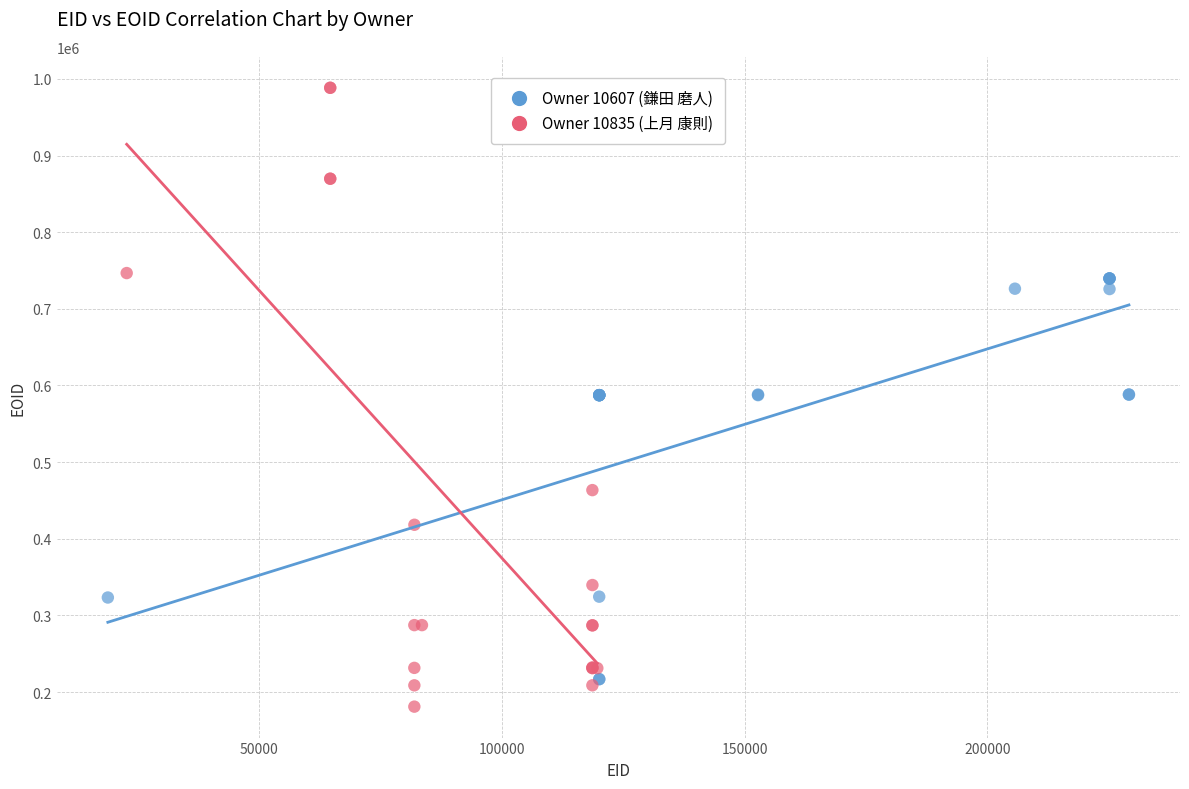

Which series contains the highest Y value?

Owner 10835 (上月 康則)